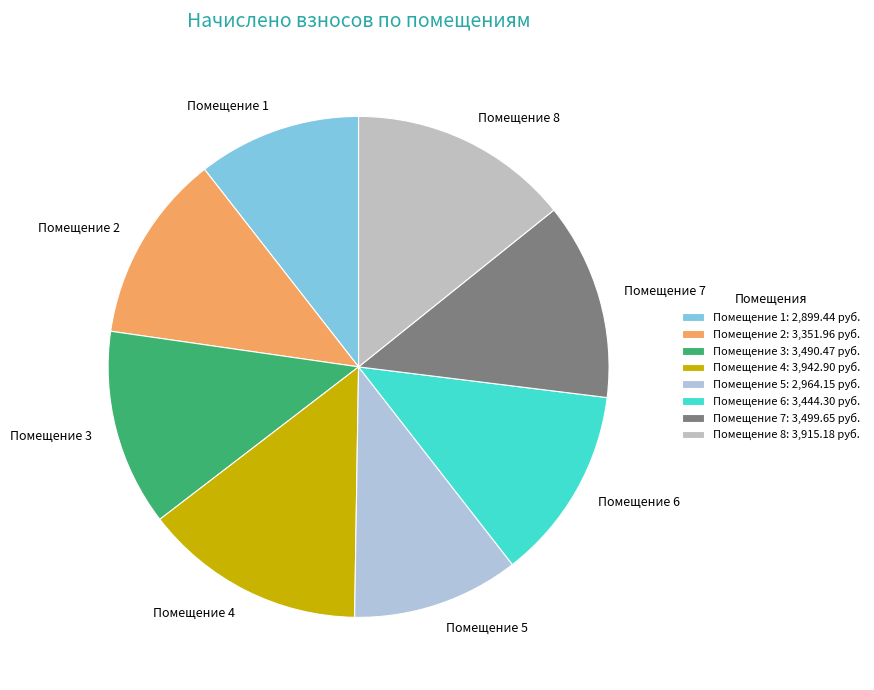

True or false: Помещение 6 accounts for 3% of the total.

False